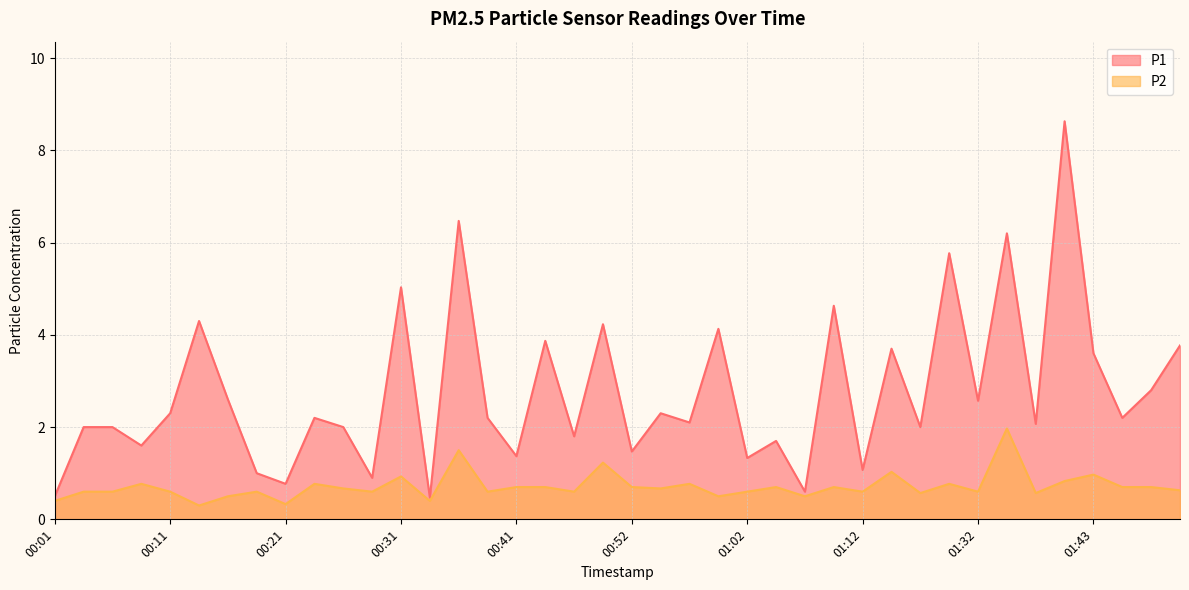

What is the label of the 15th point from the right?

01:04